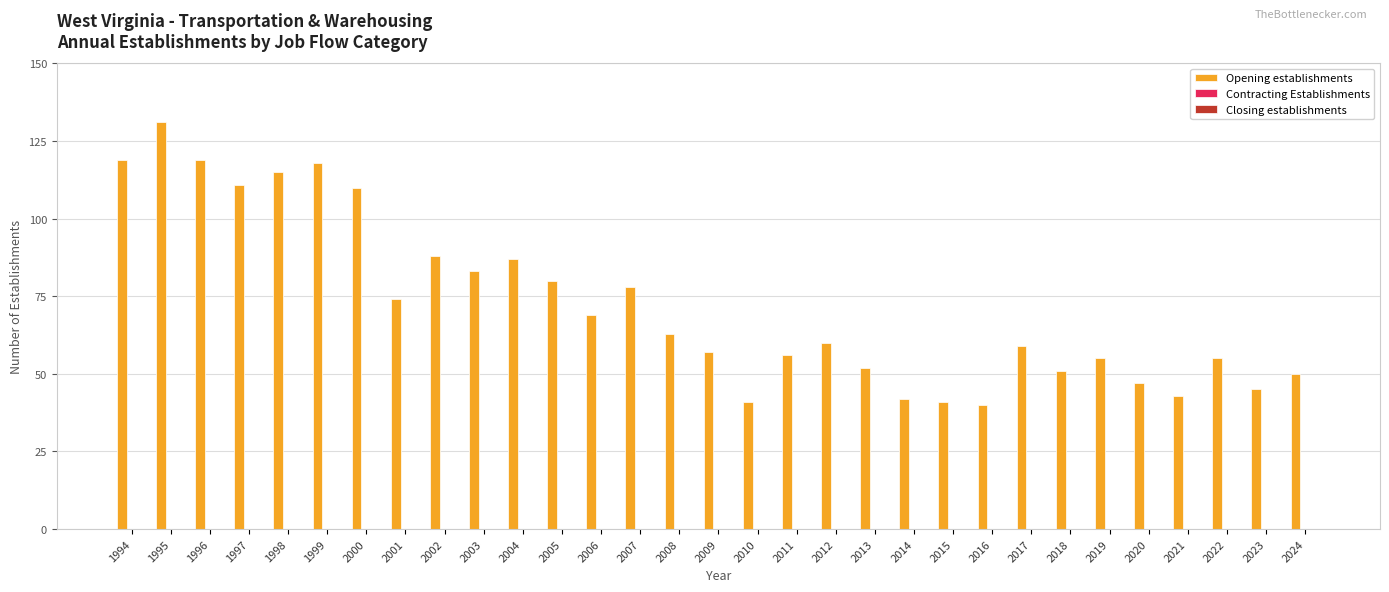

Are the bars grouped side by side (vs. stacked)?

No